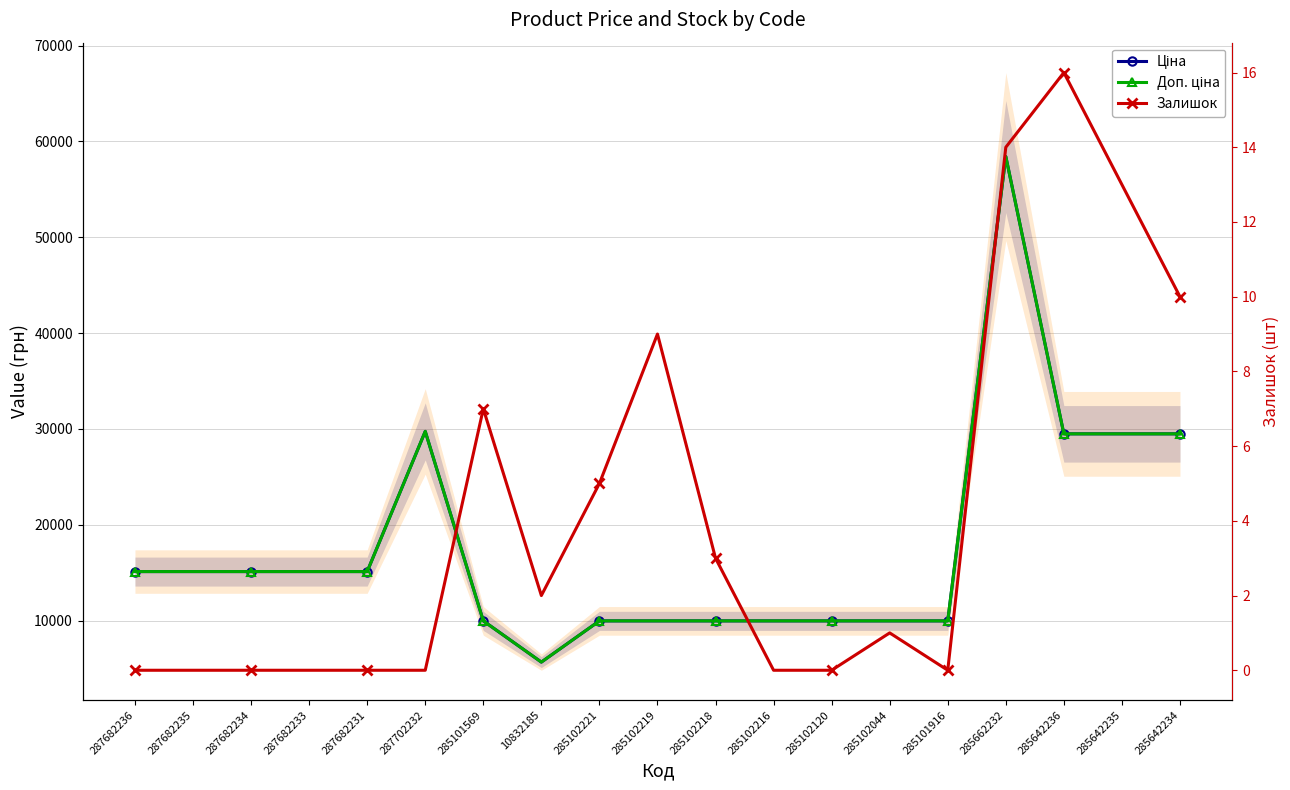

What is the value of the Доп. ціна point at the 18th from the left?

29491.5